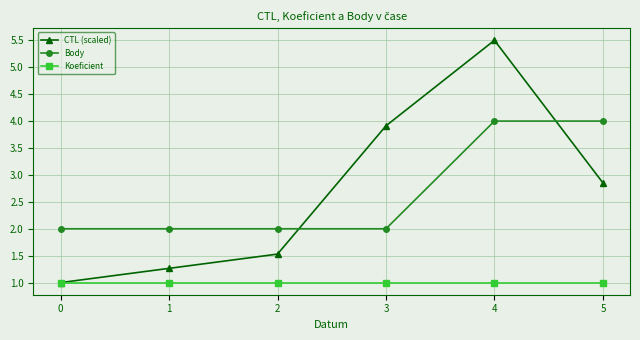

What are all the series names shown in the legend?

CTL (scaled), Body, Koeficient